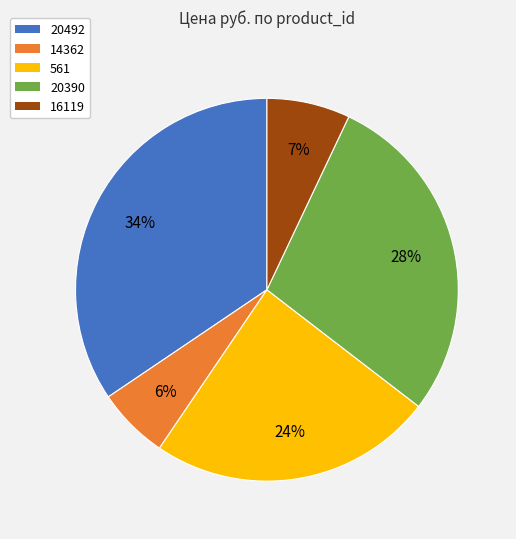

Which slice is the largest?

20492